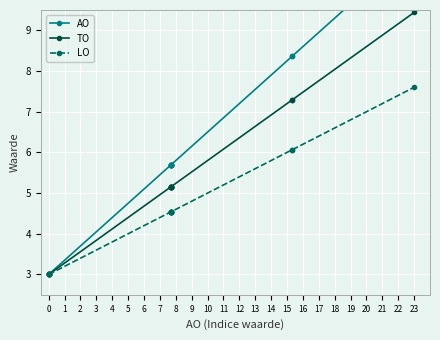

Between 5 and 2, which is larger?

5